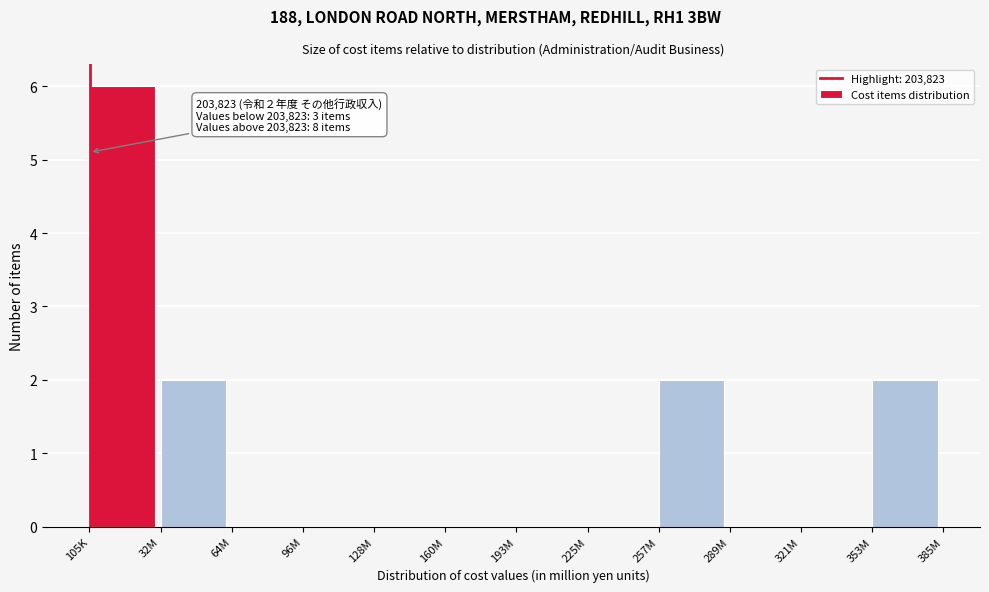

Reading right to left, what are all the values shown in this chart?

353M=2	321M=0	289M=0	257M=2	225M=0	193M=0	160M=0	128M=0	96M=0	64M=0	32M=2	105K=6